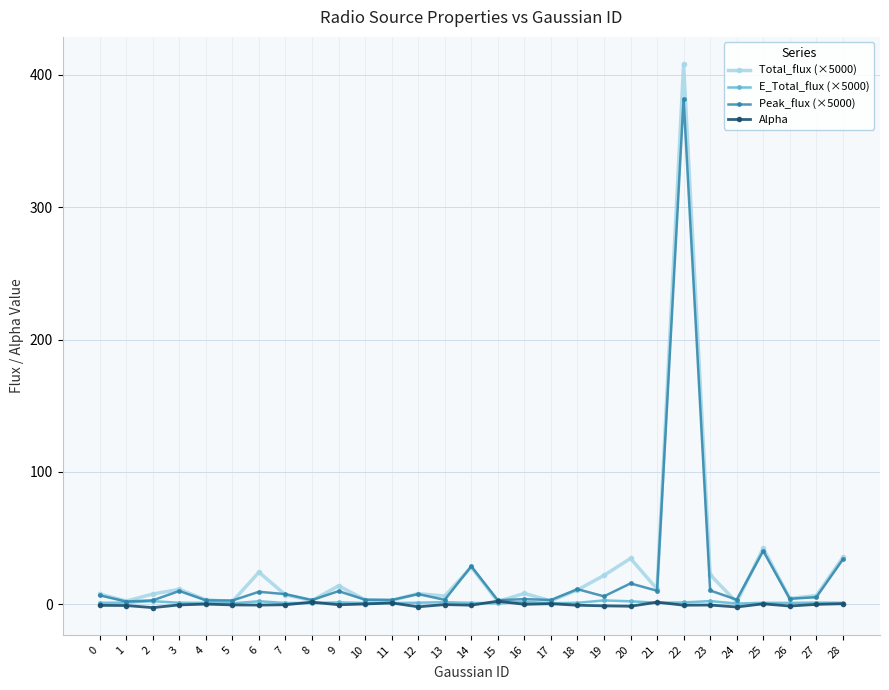

What is the maximum value for E_Total_flux (×5000)?

3.0